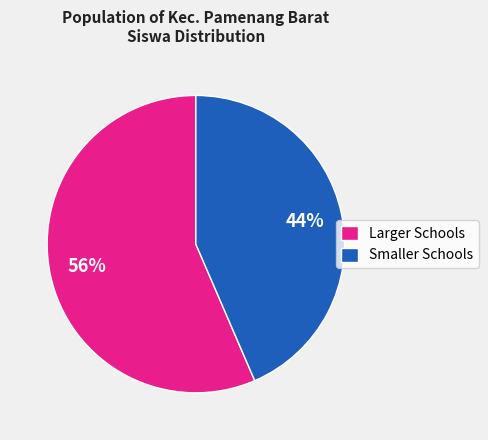

To the nearest percent, what is the average slice percentage?

50%